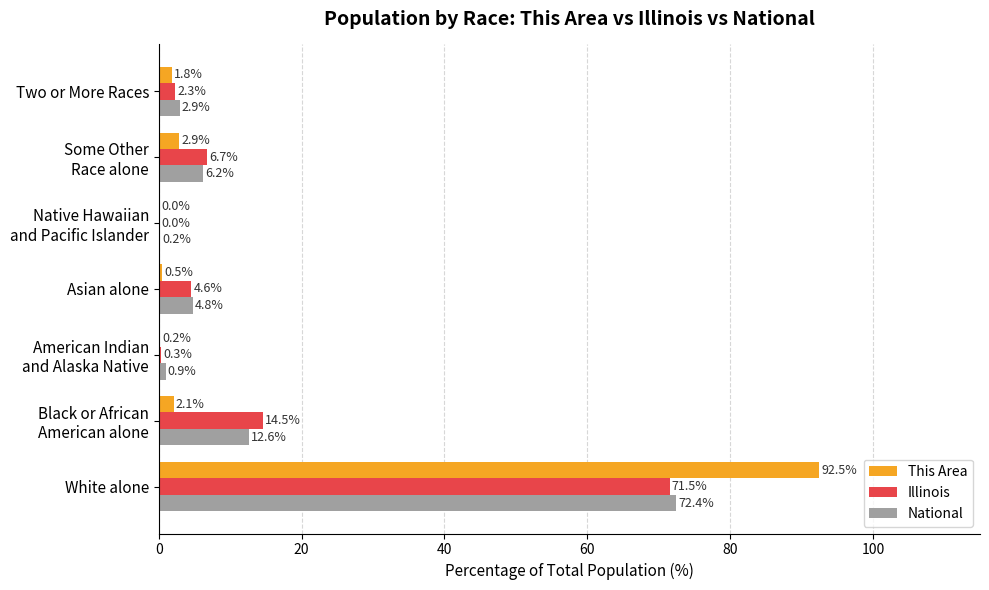

At which label does National reach its peak?

White alone